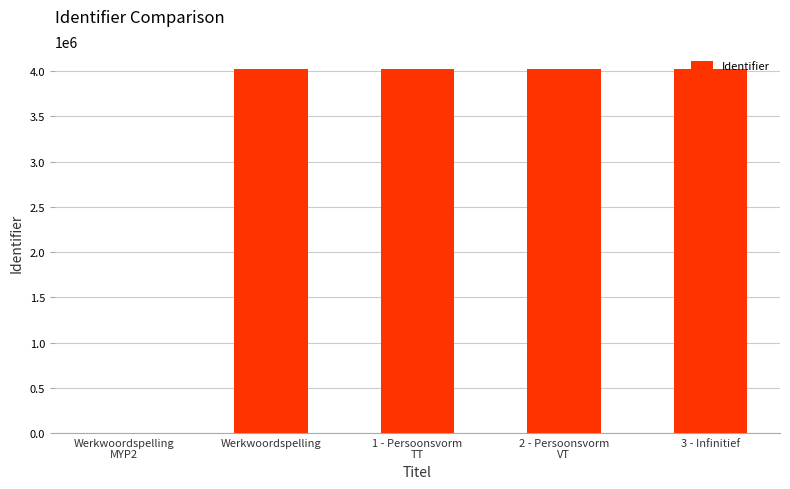

What is the sum of all values?

16084258